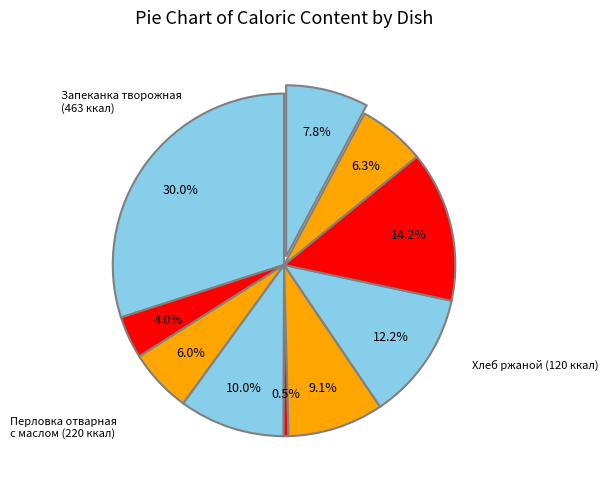

Rank the categories by value from highest to lowest.

Запеканка творожная с молоком сгущ., Перловка отварная с маслом, Котлета рыбная, Бутерброд с сыром, Борщ из св.капусты с мясом, Хлеб ржаной, Компот из яблок, Хлеб пшеничный, Чай с сахаром, лимоном, Огуруц свежий порц.